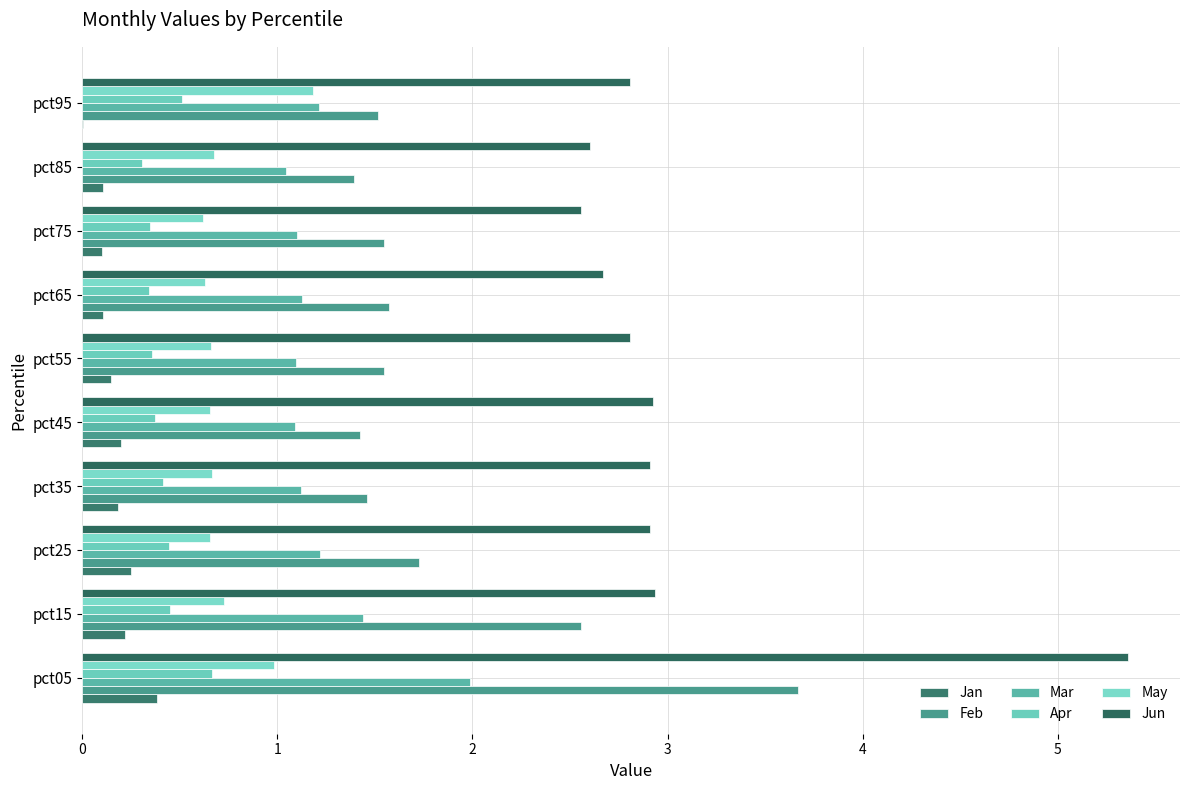

What is the average value of the Jan series?

0.2